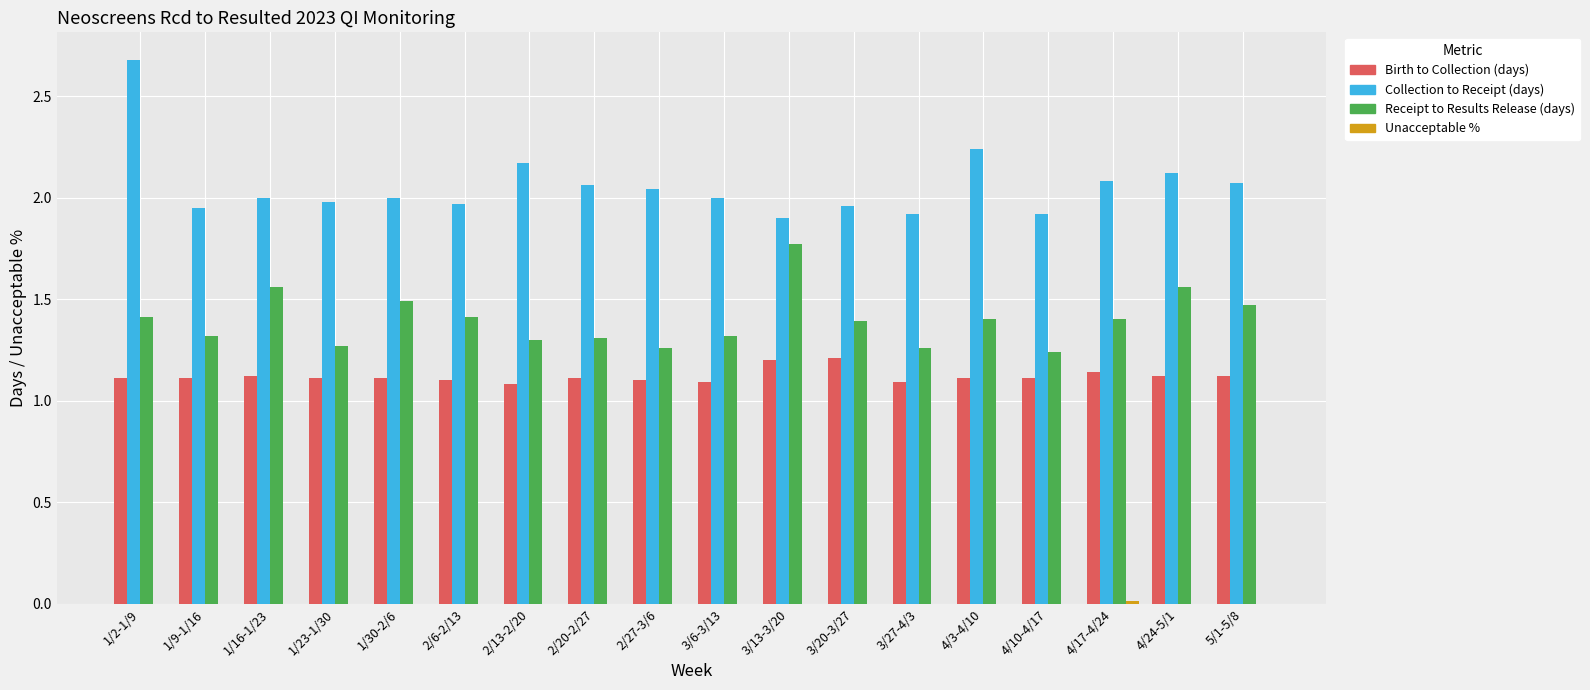

Which series has the largest range (max minus min)?

Collection to Receipt (days)